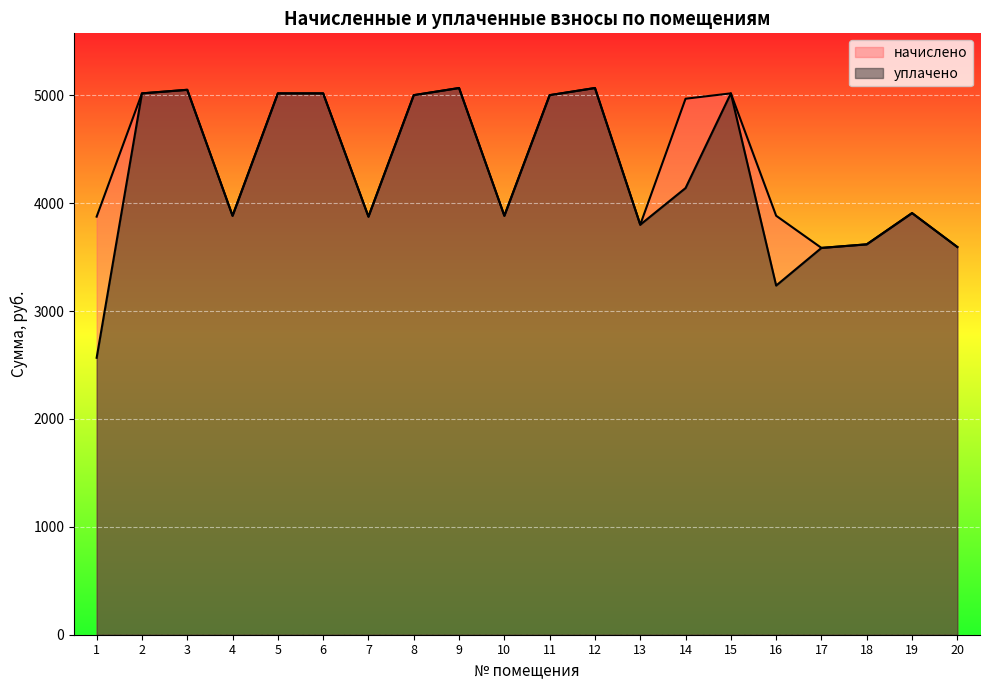

What is the difference between the second highest and minimum values in the начислено series?

1482.1